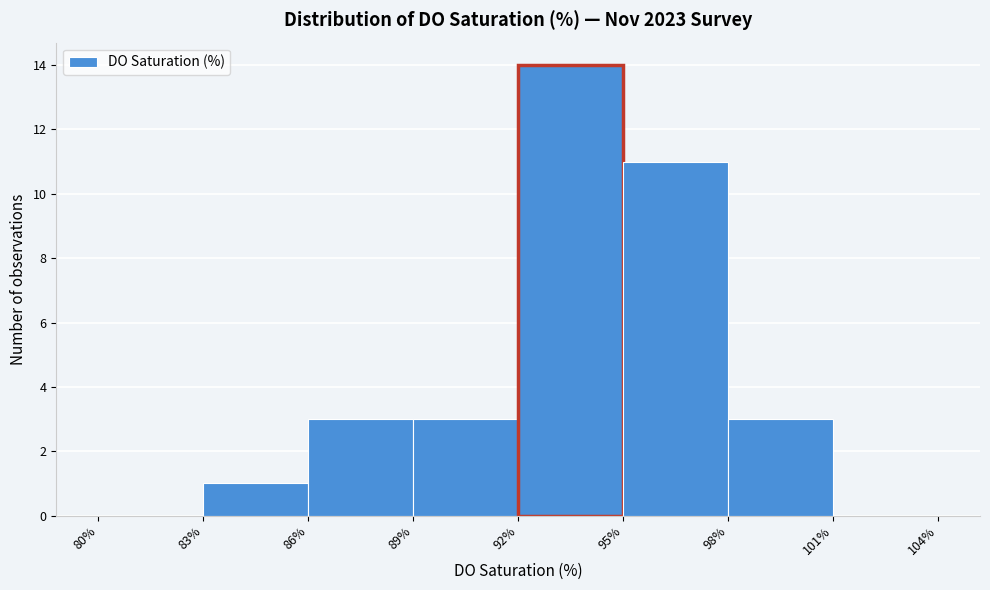

What is the height of the bar covering 89% to 92% on the x-axis? The values are not printed on the chart, so give them approximately, as read against the axis.

3